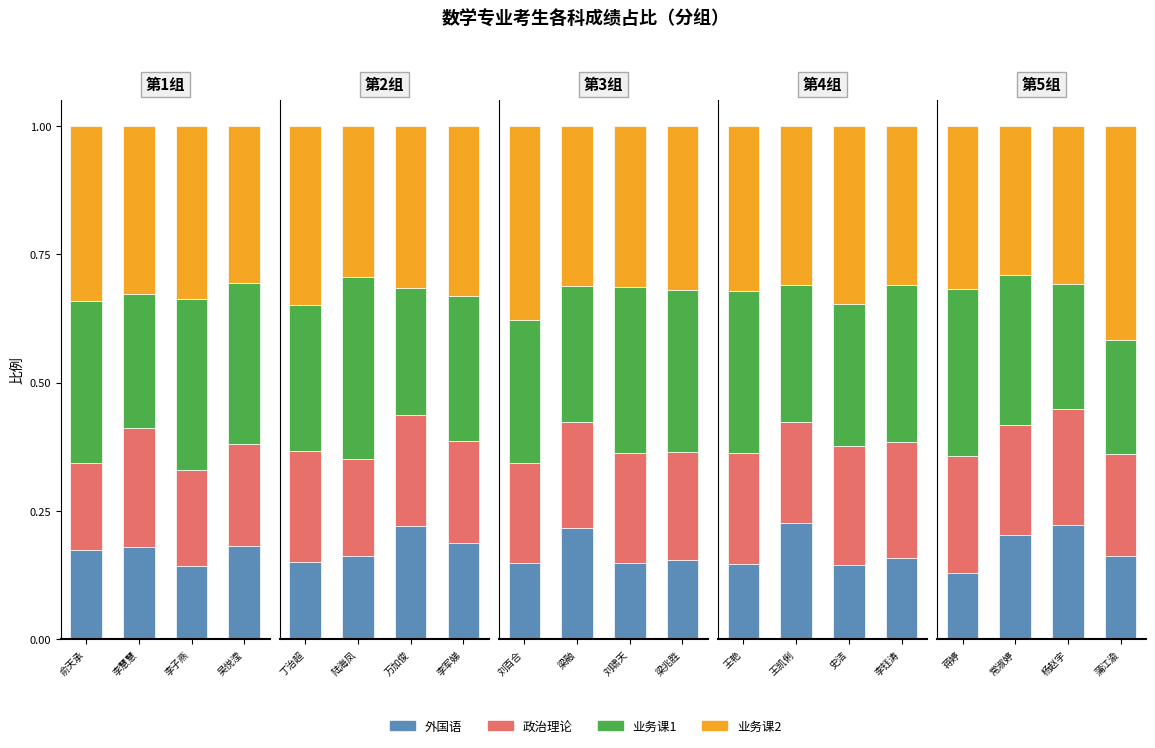

What value does the 政治理论 series have at 蒋婷?

0.2